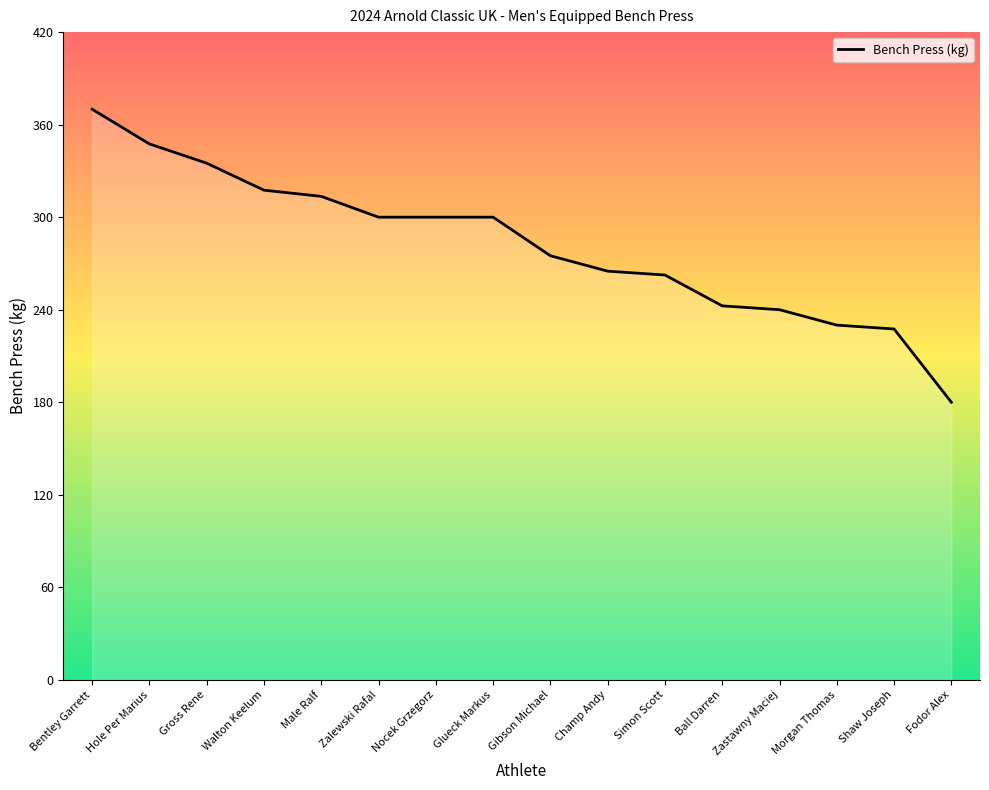

What is the ratio of the value at Morgan Thomas to the value at Hole Per Marius?

0.7